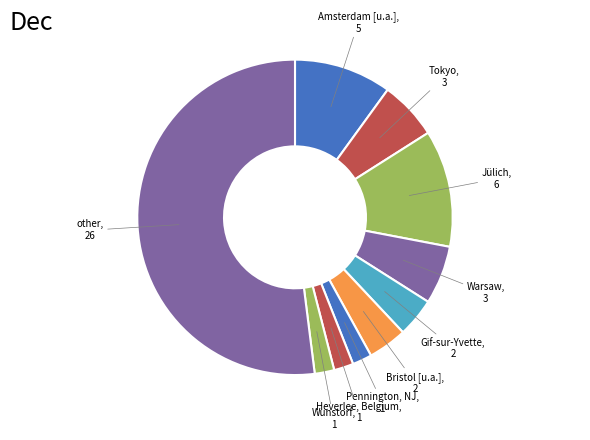

Which slice is the largest?

other